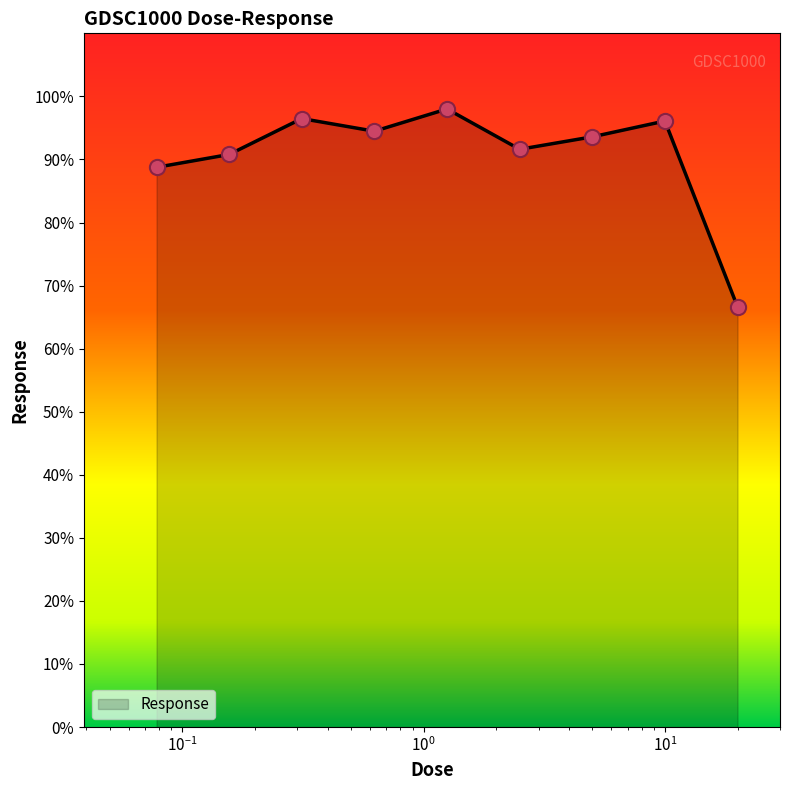

What is the difference between the maximum and minimum values?

31.4